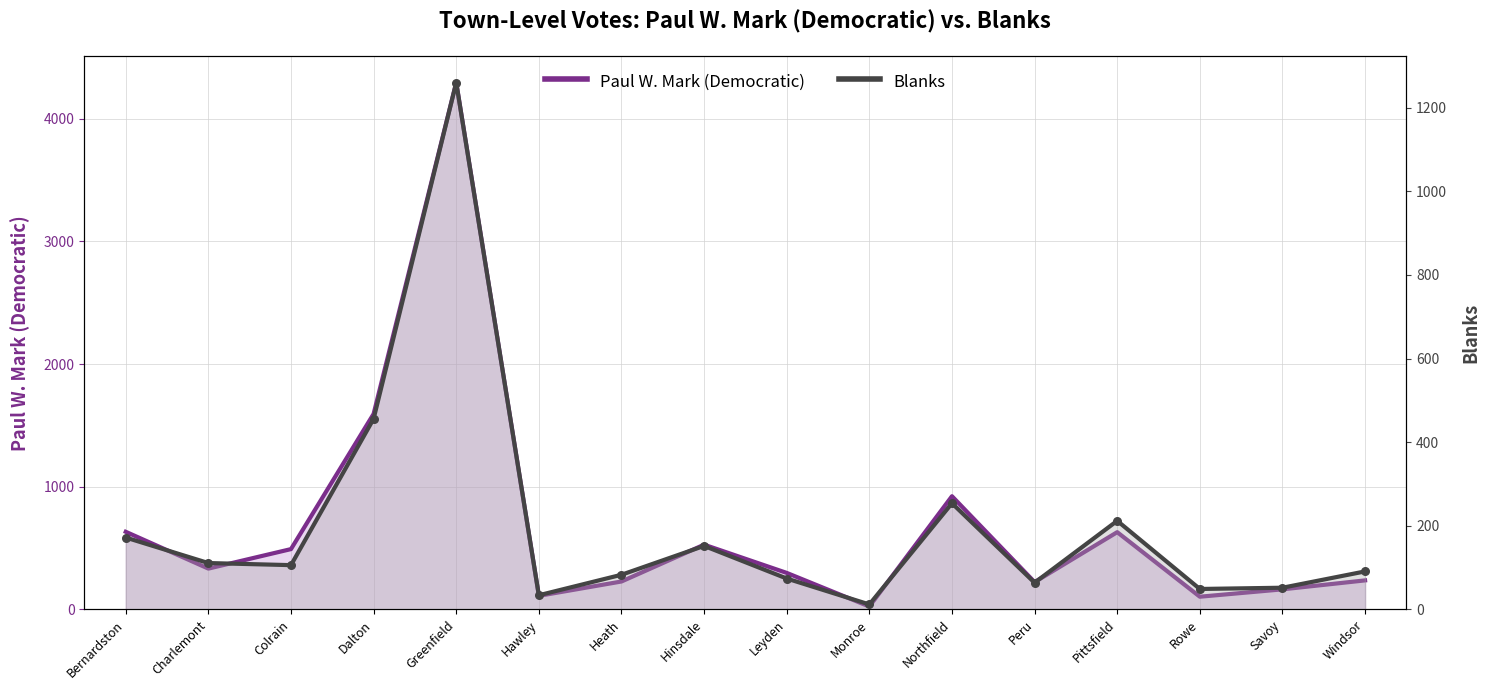

What are all the series names shown in the legend?

Paul W. Mark (Democratic), Blanks